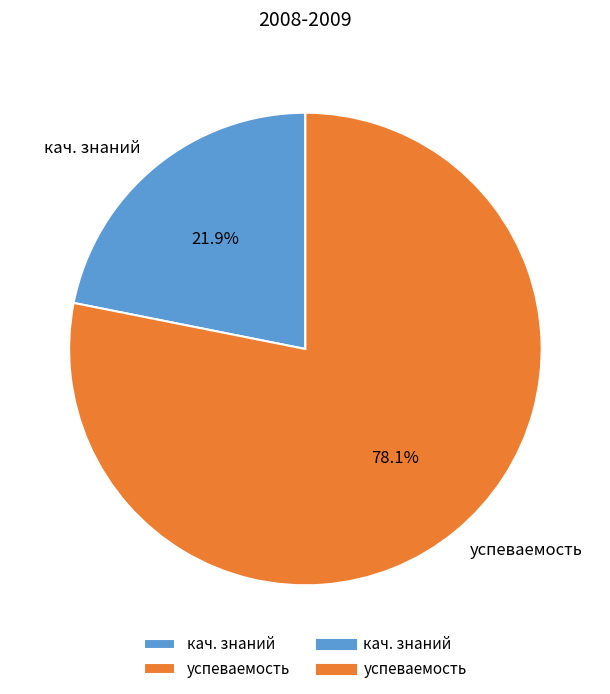

What percentage is NOT represented by кач. знаний?

78.1%